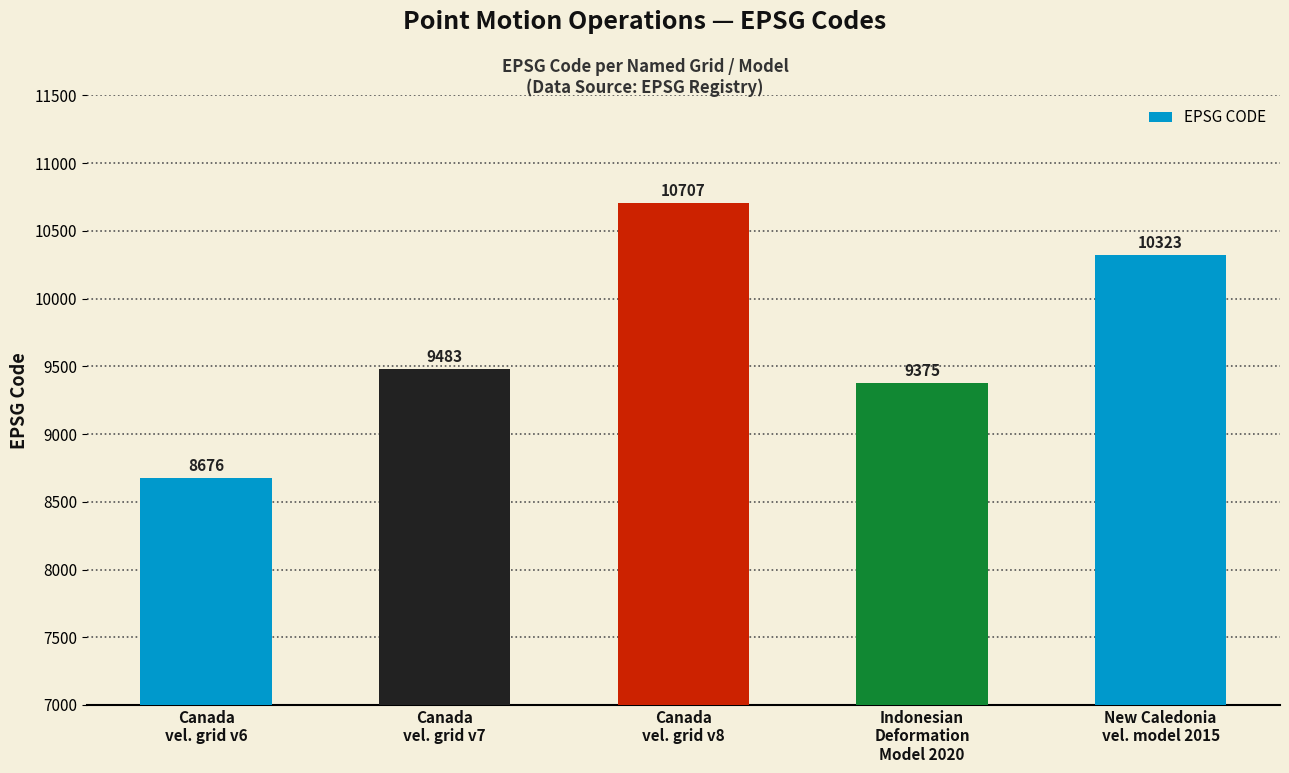

What is the change in value from Canada
vel. grid v8 to Indonesian
Deformation
Model 2020?

-1332